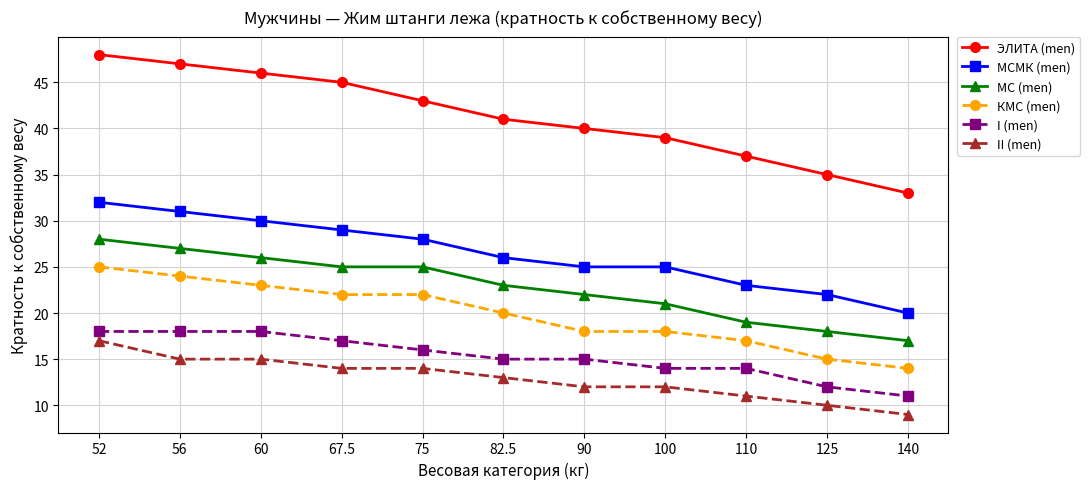

What is the spread (max minus min) of values at 75?

29